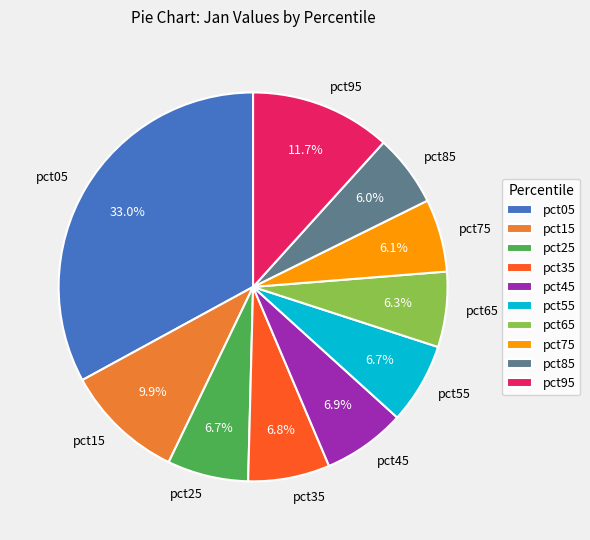

Does pct65 account for over 50% of the chart?

No